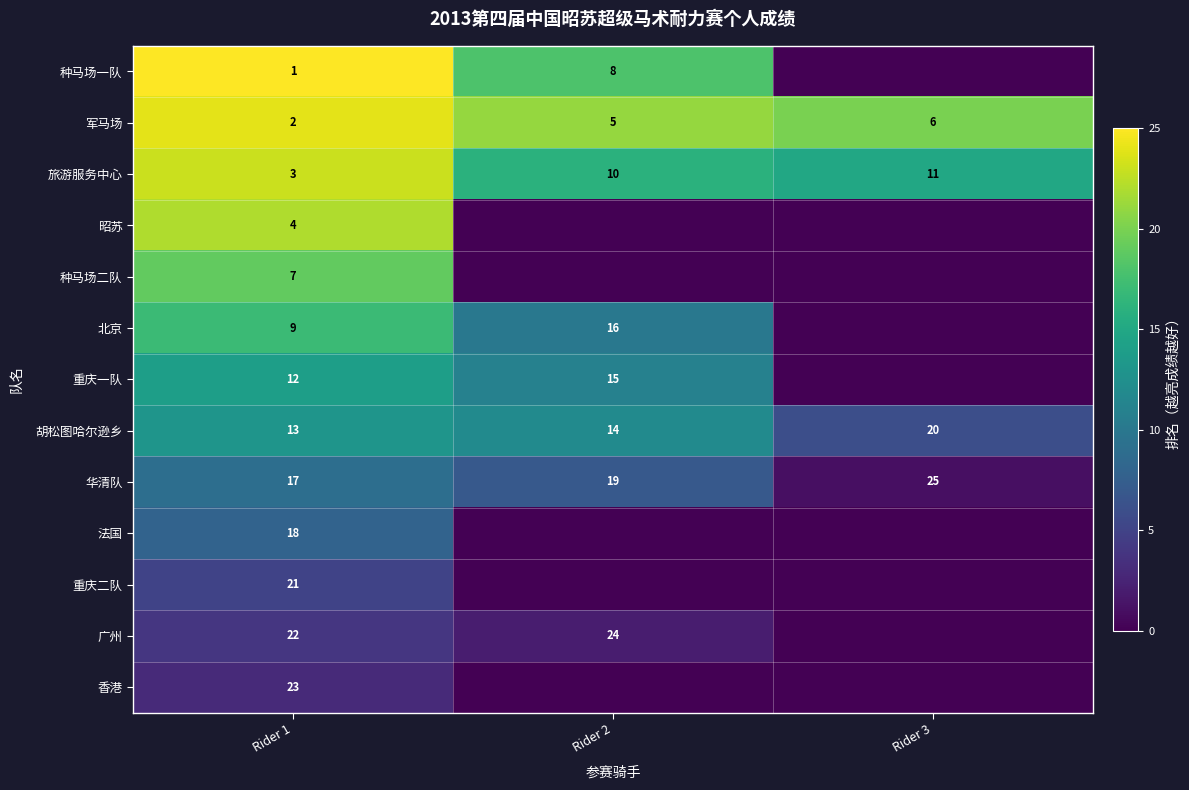

True or false: 法国 has a value of 27 at Rider 1.

False